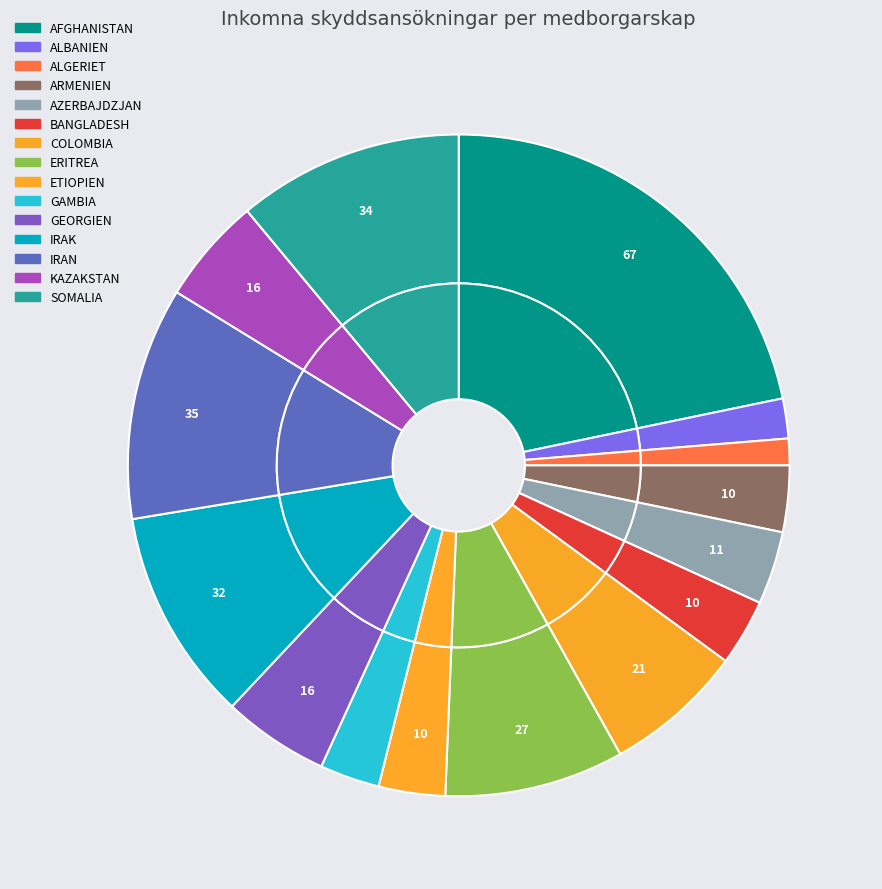

Count the number of slices in the pie.

15